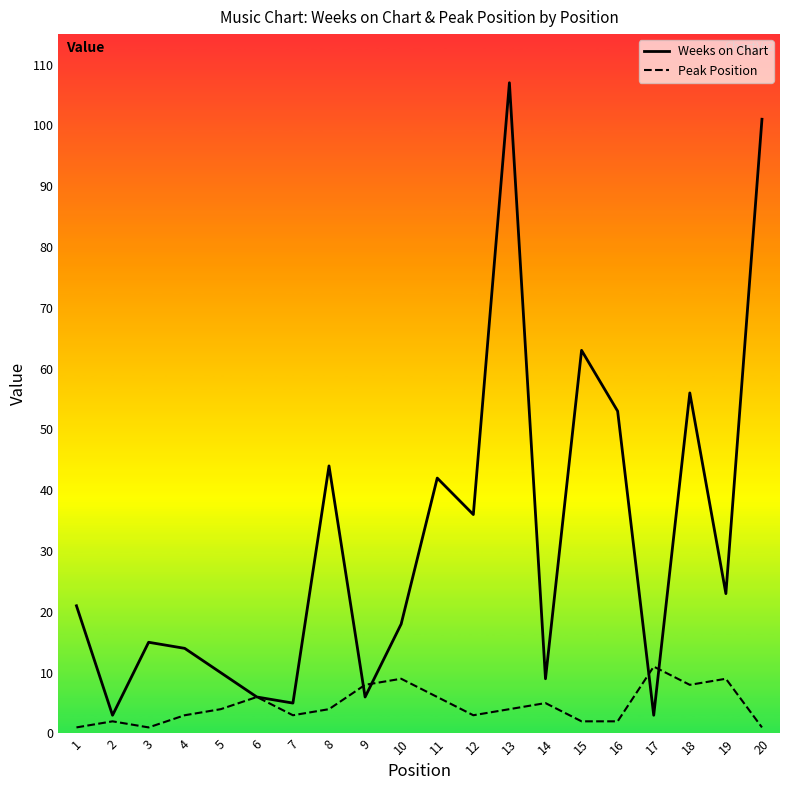

How many intersections are there between Peak Position and Weeks on Chart?

4